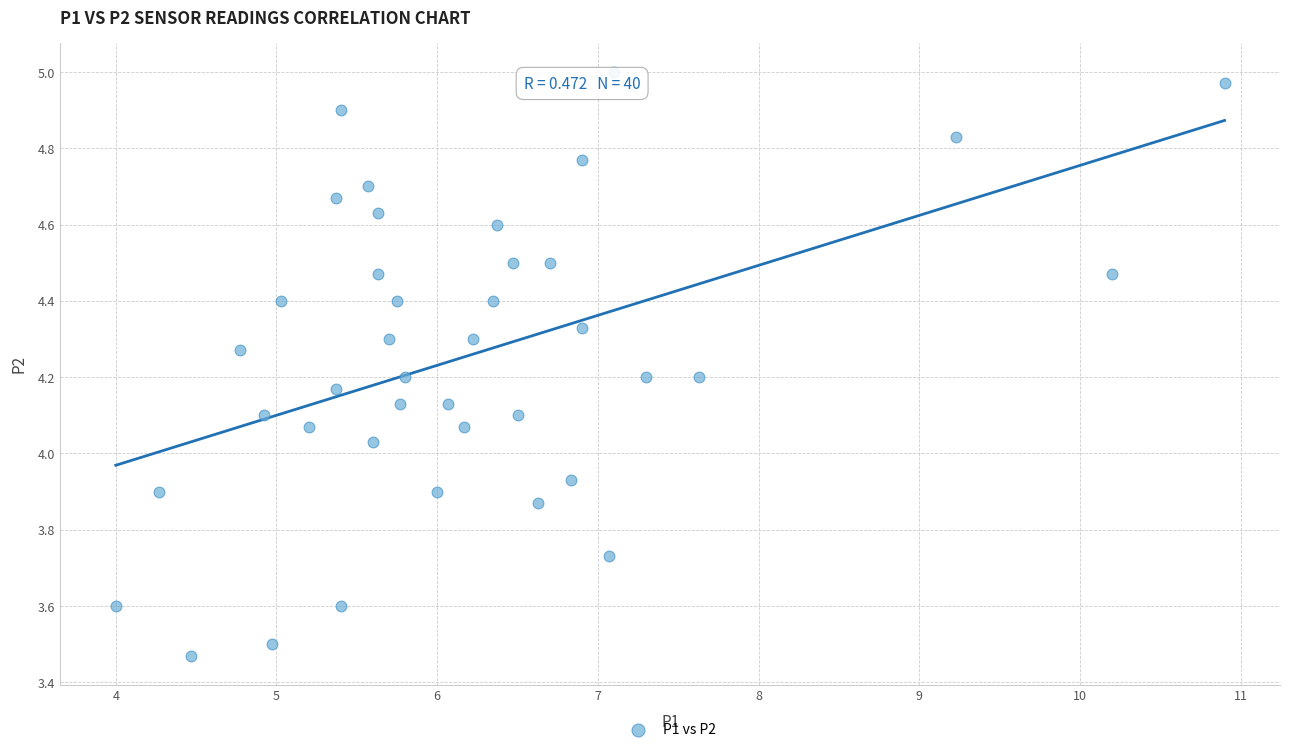

What is the range of X values (max minus min)?

6.9